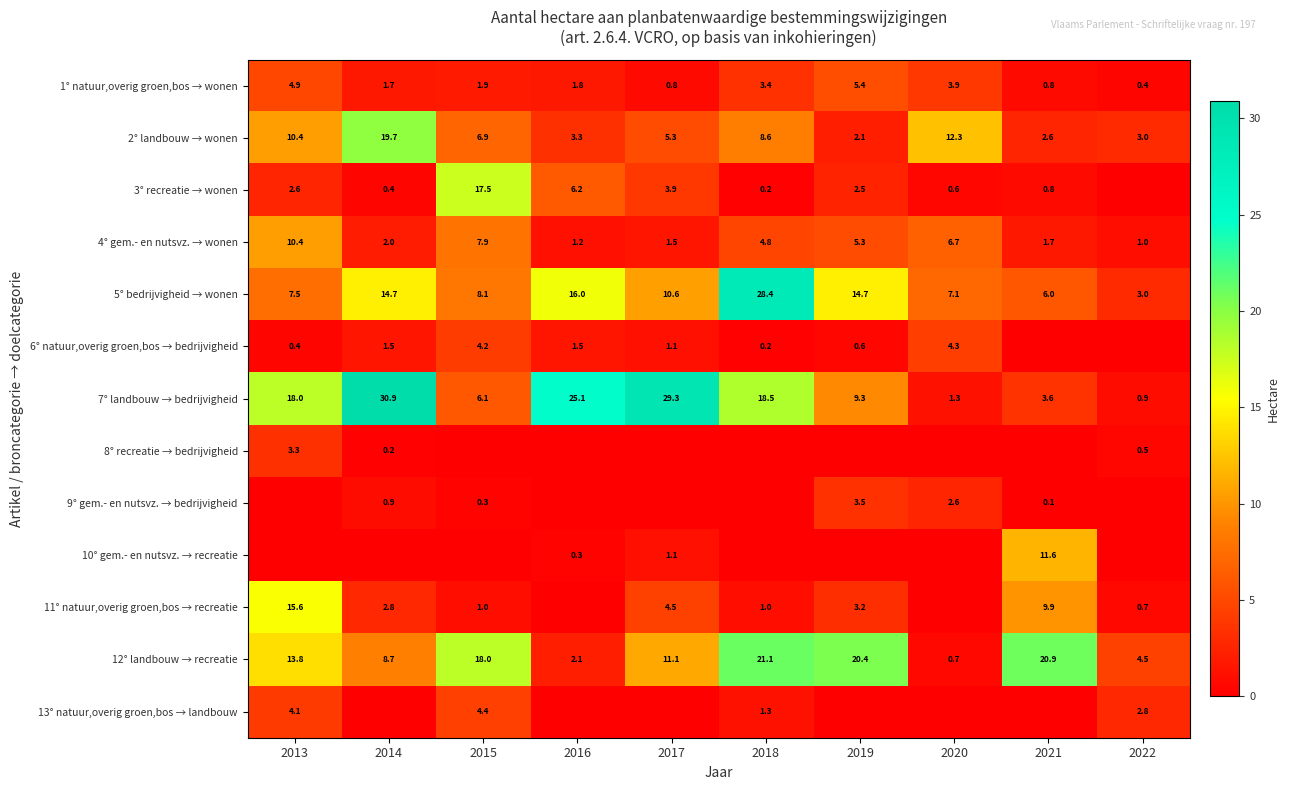

True or false: 6° natuur,overig groen,bos → bedrijvigheid has a value of 1.9 at 2017.

False